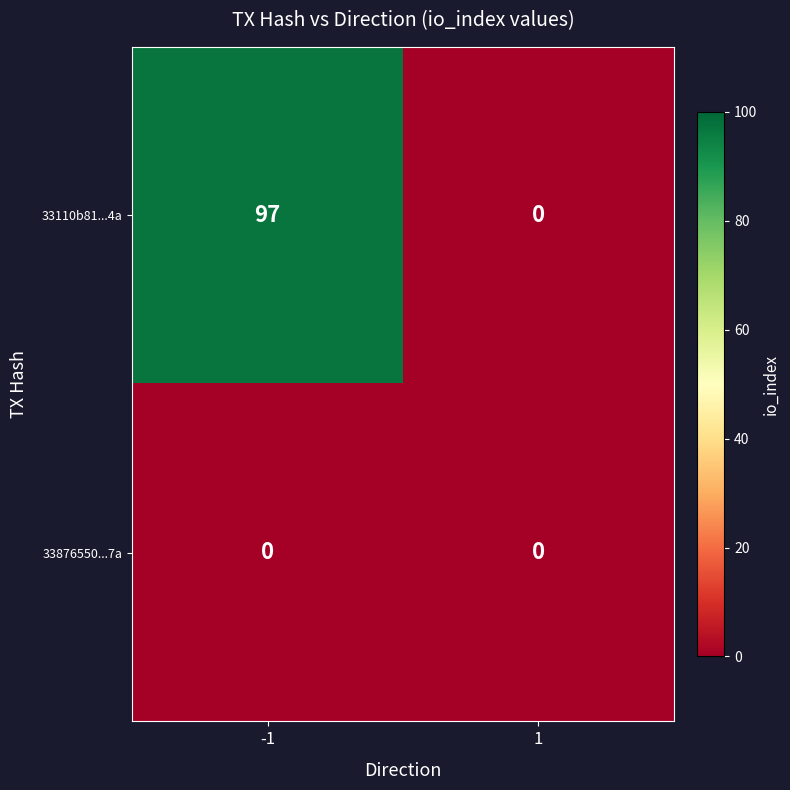

Reading right to left, transcribe all the data shown in this chart.

33110b81...4a: 0	97
33876550...7a: 0	0